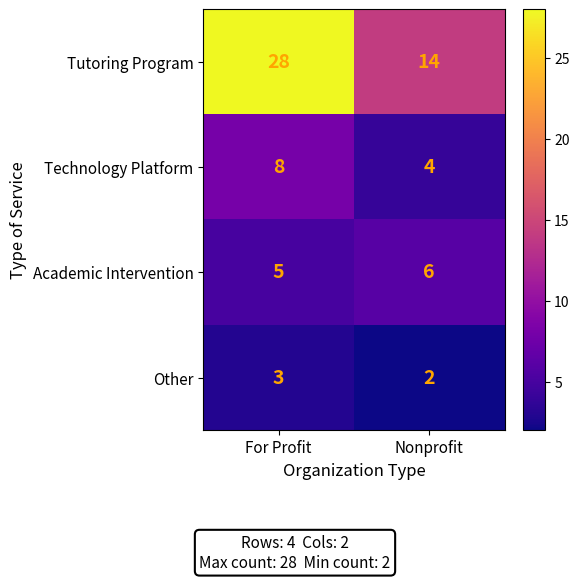

At Nonprofit, list the series in order from largest to smallest.

Tutoring Program, Academic Intervention, Technology Platform, Other